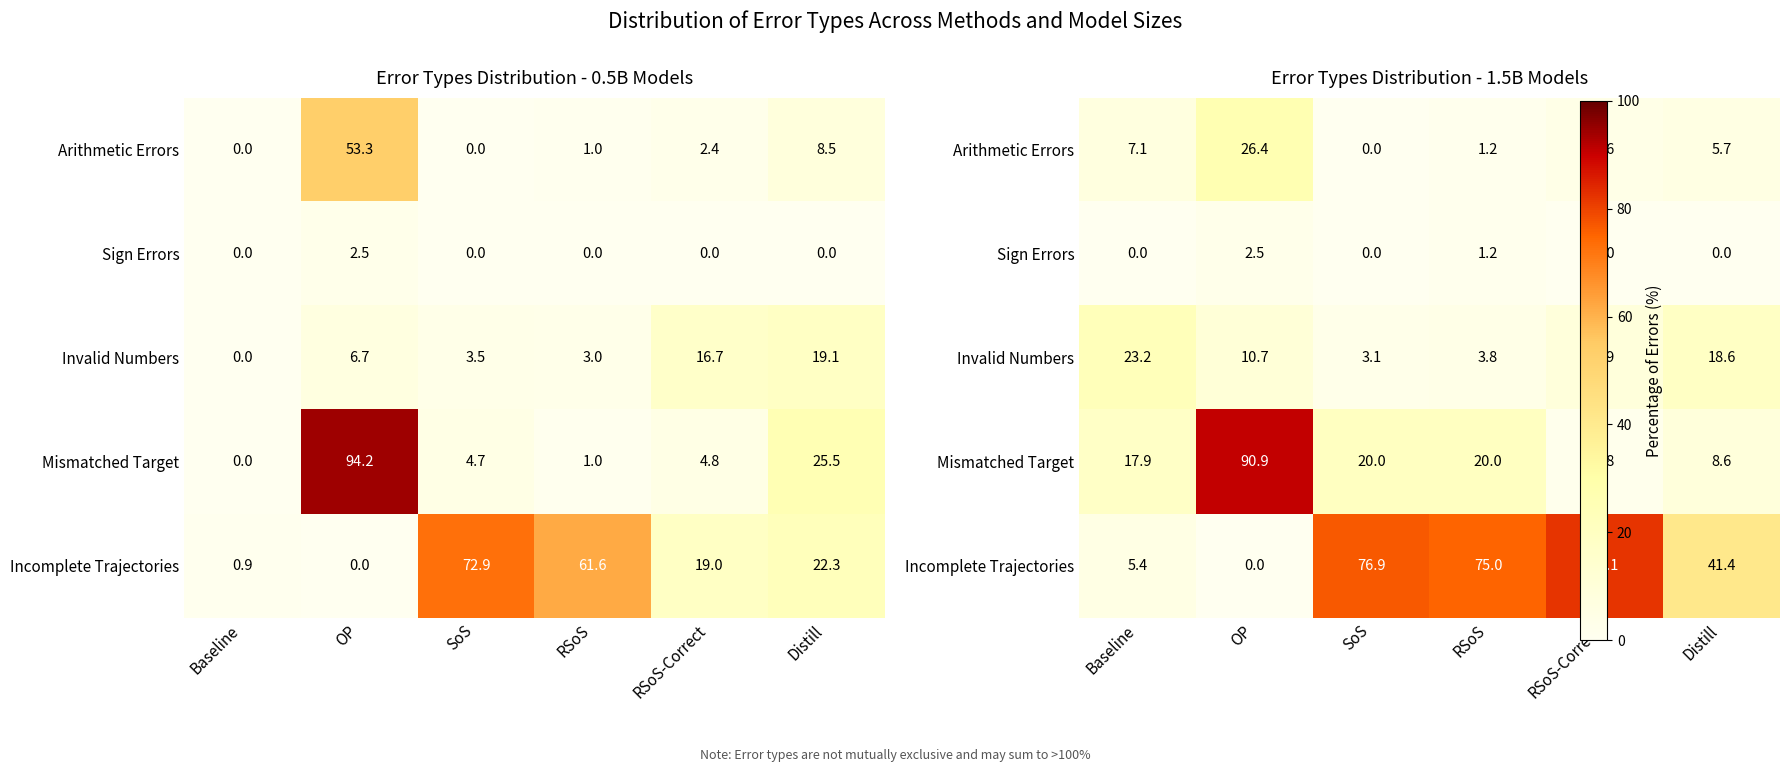

Which category has the highest value in the Sign Errors series?

OP